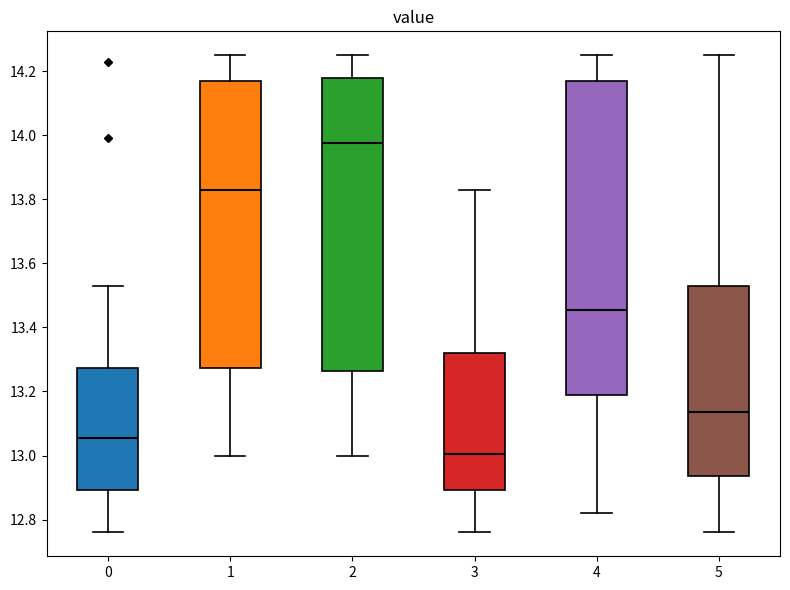

Where does the median line of the box at x = 1 sit on the y-axis? The values are not printed on the chart, so give them approximately, as read against the axis.

13.84